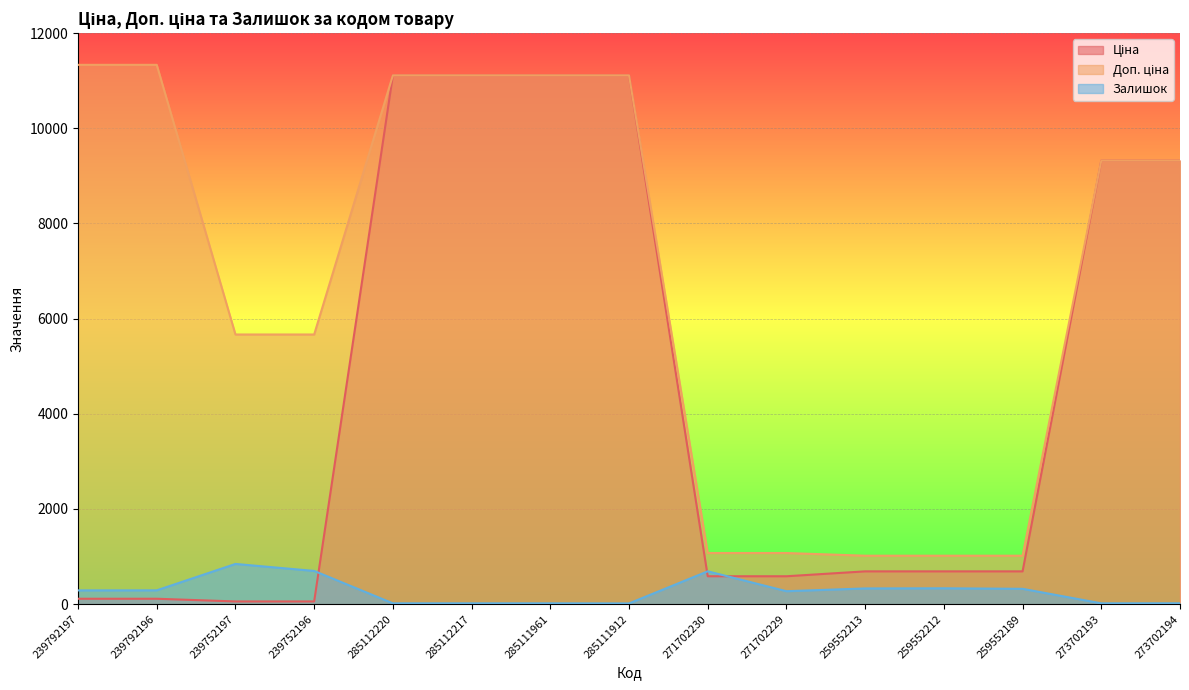

Which series has the largest range (max minus min)?

Ціна